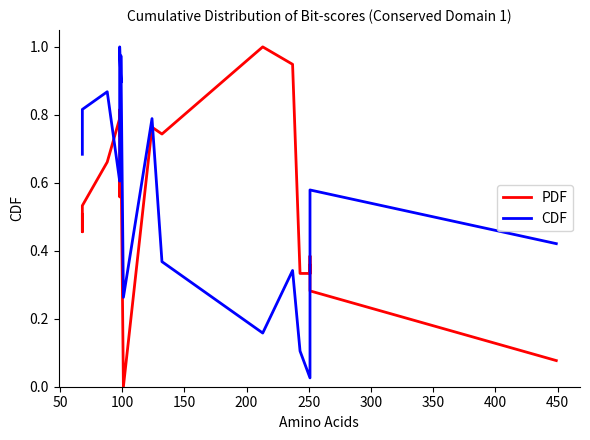

What is the label of the 3rd point from the left?

100